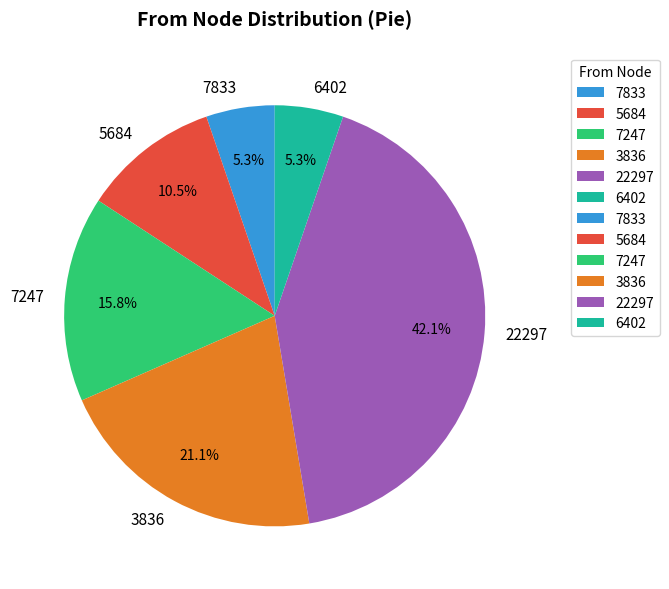

Between 22297 and 3836, which is larger?

22297